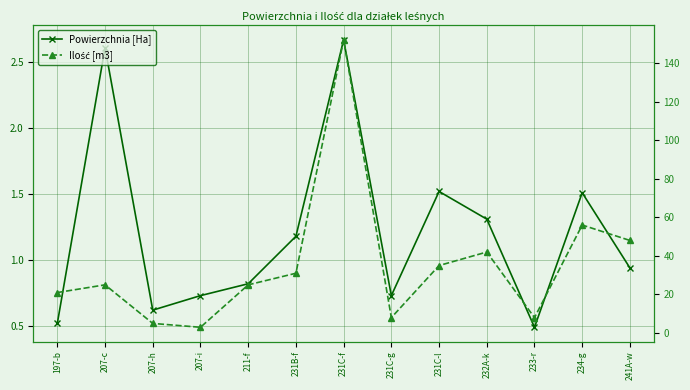

Between 232A-k and 231C-g, which is larger?

232A-k